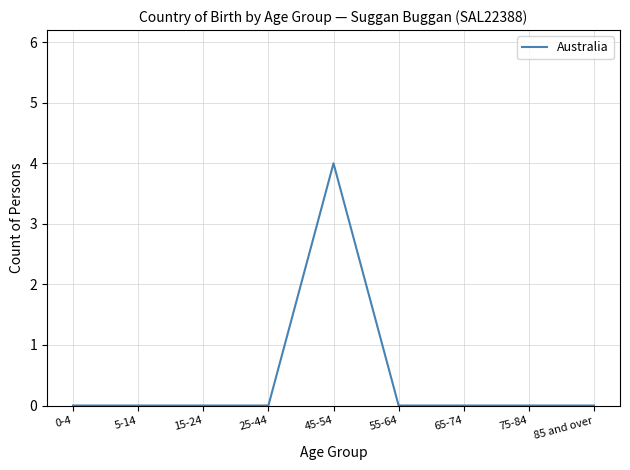

Does the chart display data point markers on the line(s)?

No